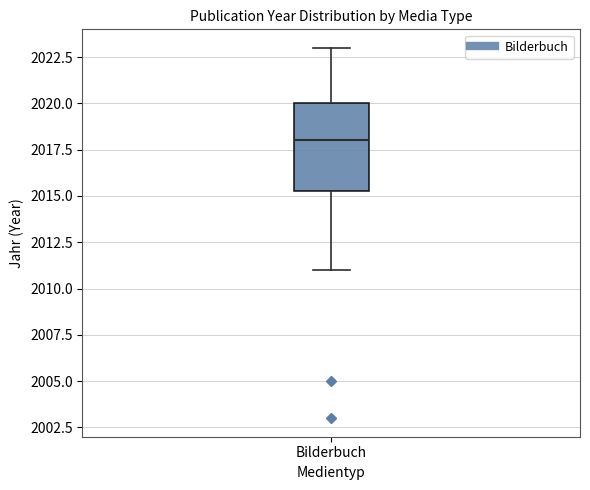

Read this box plot against the y-axis: the position of the median line, the range covered by the box, and the ends of both whiskers. The values are not printed on the chart, so give them approximately, as read against the axis.

median 2018.0, box 2015.5 to 2020.0, whiskers 2011.0 to 2023.0